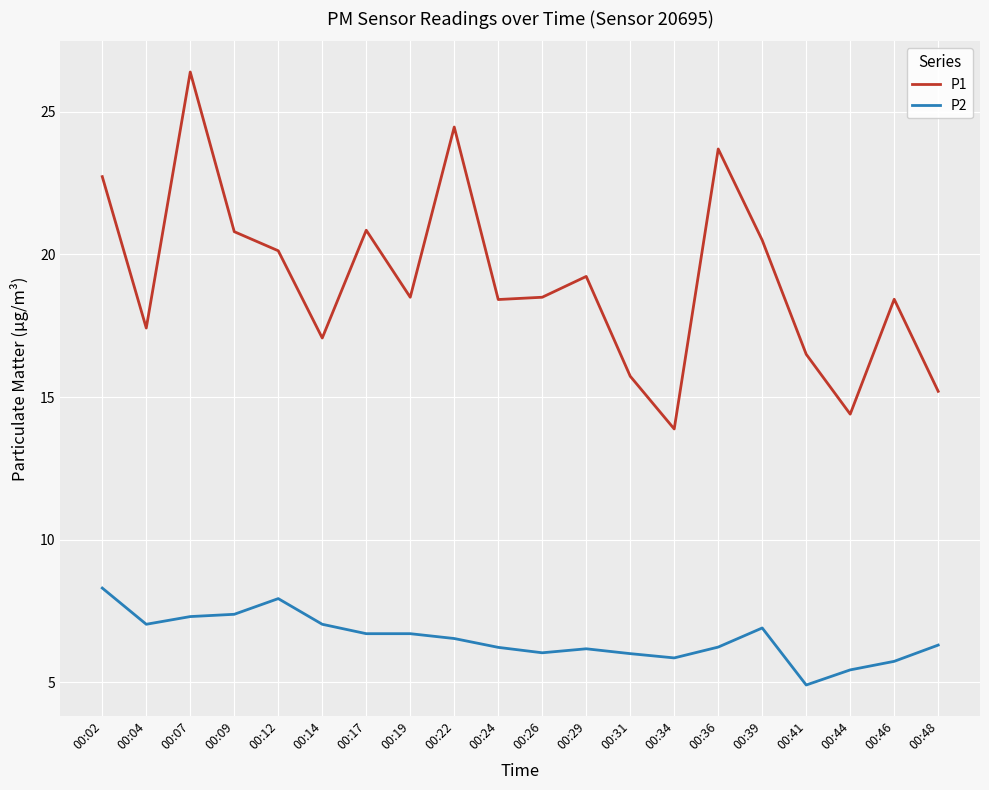

What is the minimum value shown in the chart?

4.9